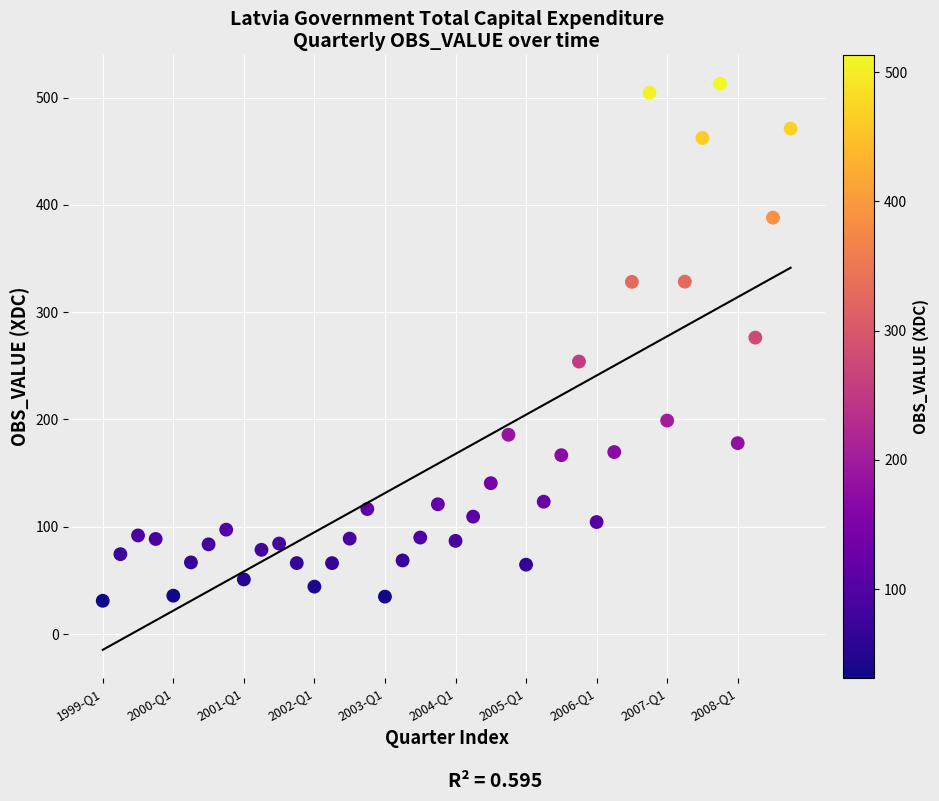

What is the range of Y values (max minus min)?

481.9